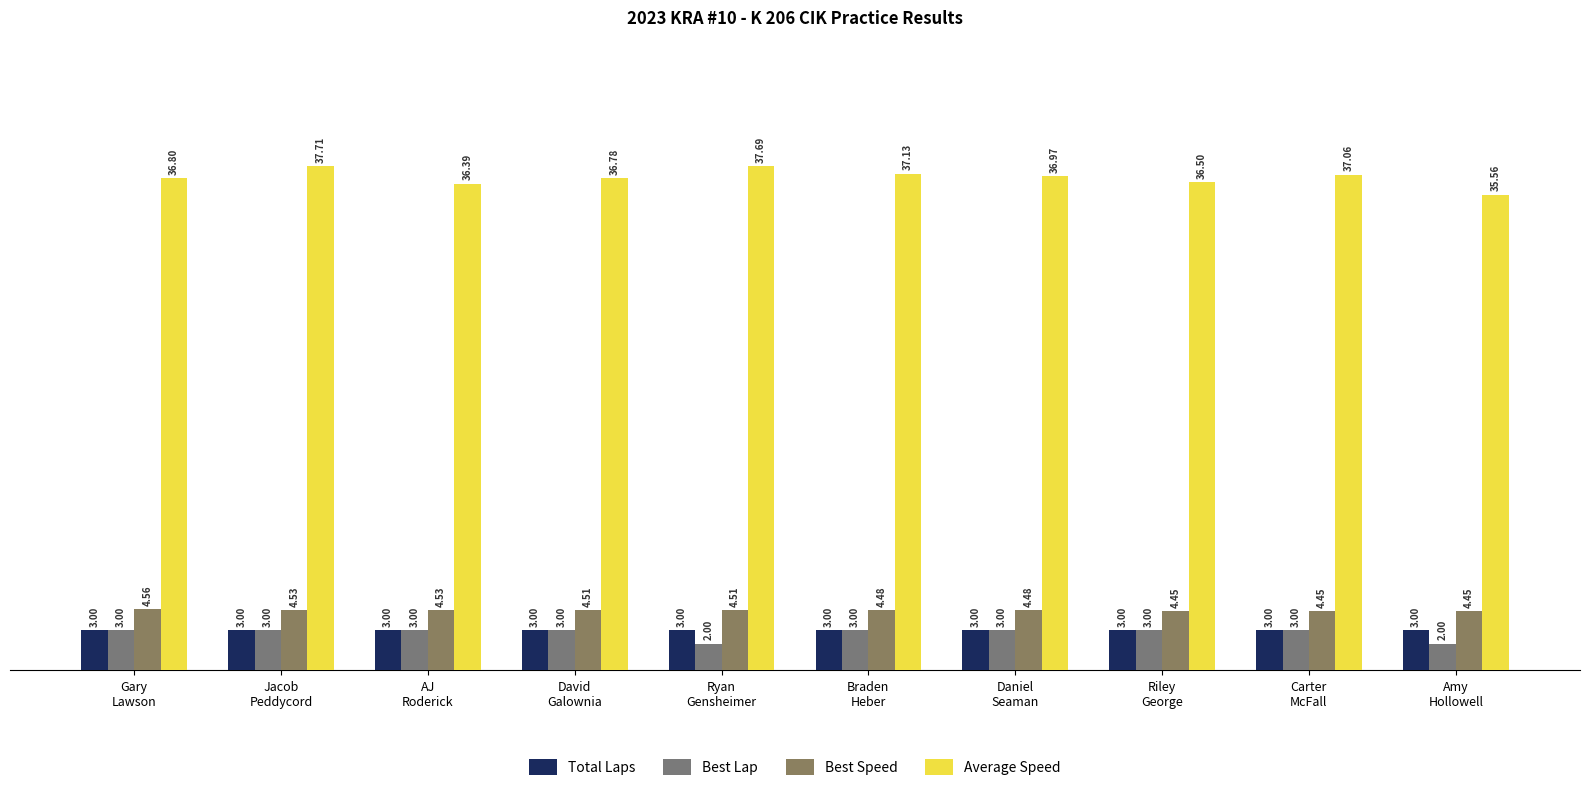

The Total Laps series shows 3.0 at Carter
McFall. True or false?

True